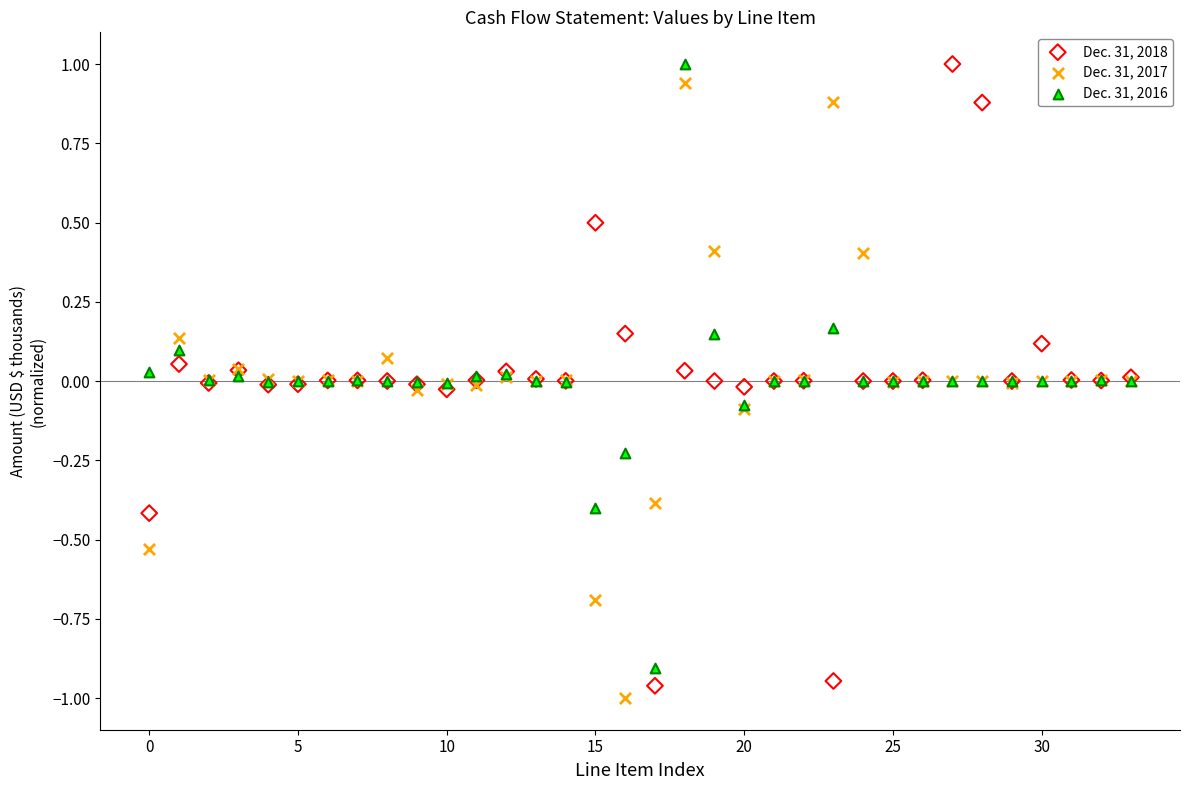

What are all the series names shown in the legend?

Dec. 31, 2018, Dec. 31, 2017, Dec. 31, 2016